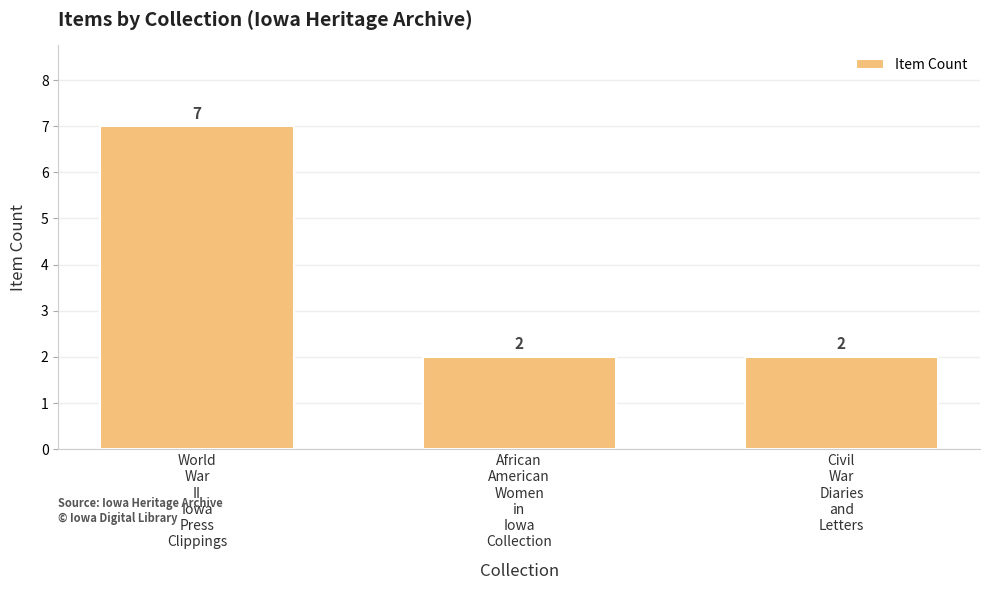

What is the sum of all values?

11